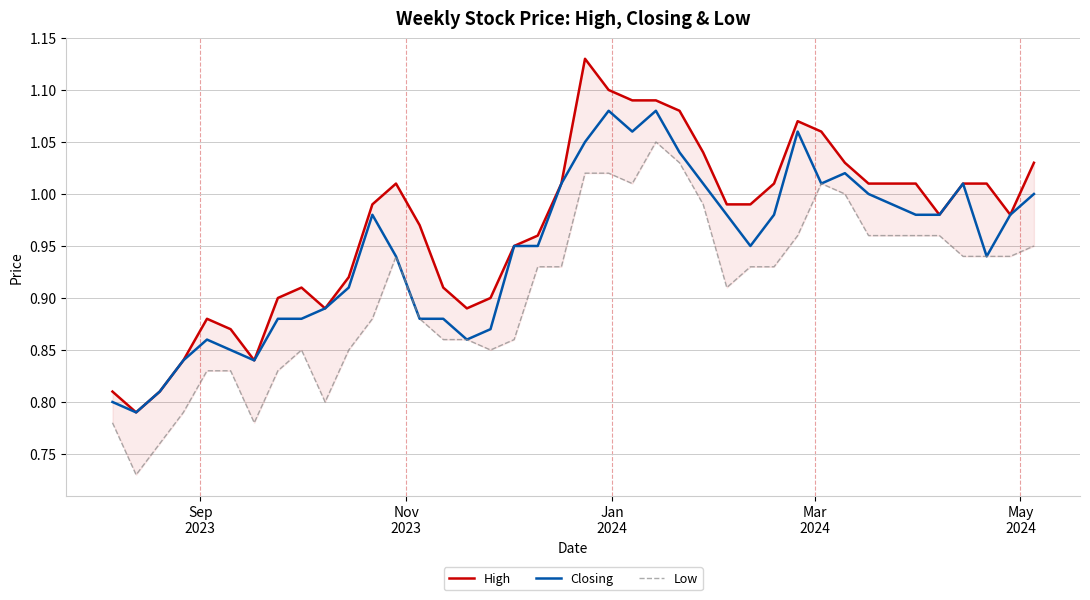

List the series in order of their overall mean, highest first.

High, Closing, Low